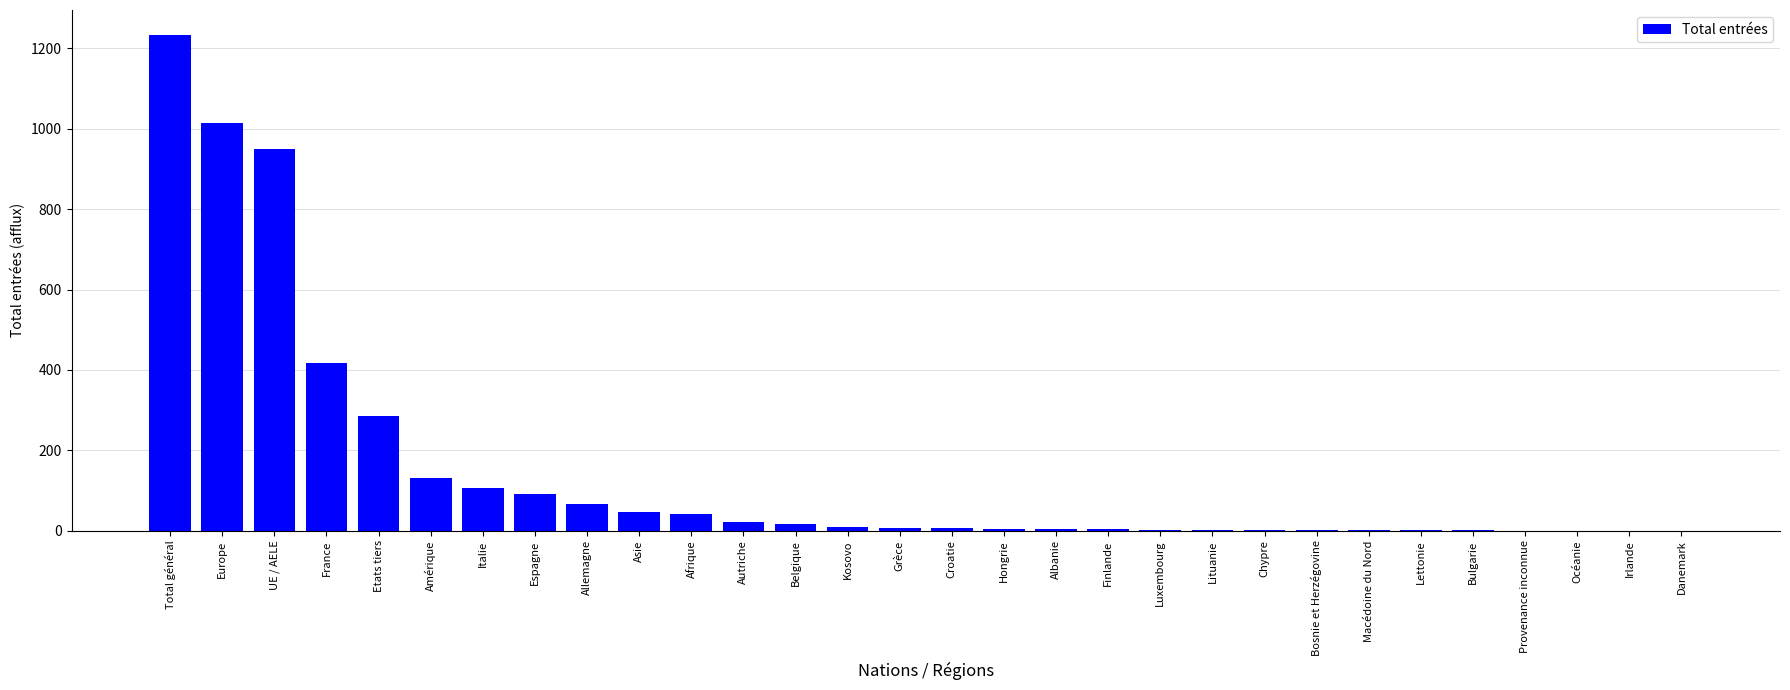

Is it true that the value at Italie is 106?

True